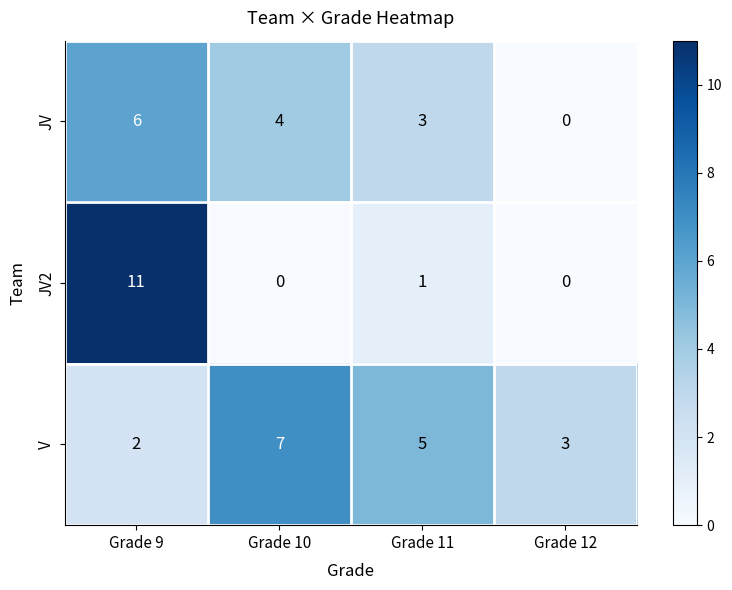

Reading left to right, list all the values displayed in this chart.

JV: 6	4	3	0
JV2: 11	0	1	0
V: 2	7	5	3